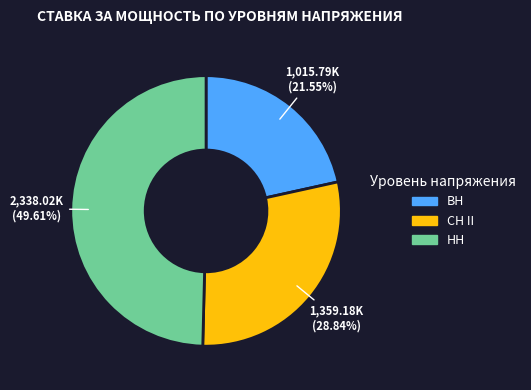

Approximately how many times larger is the value at ВН compared to СН II?

0.7